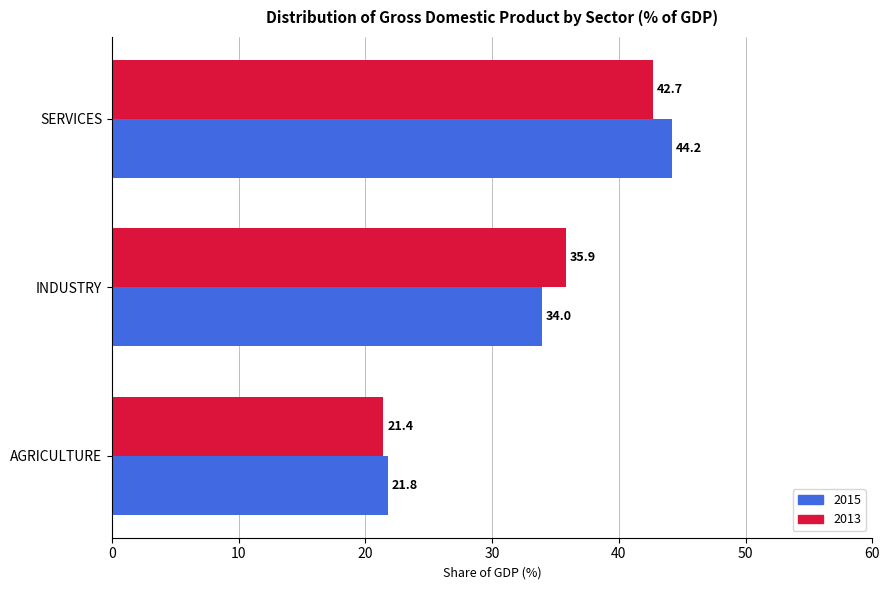

At which label is 2015 closest to 33?

INDUSTRY